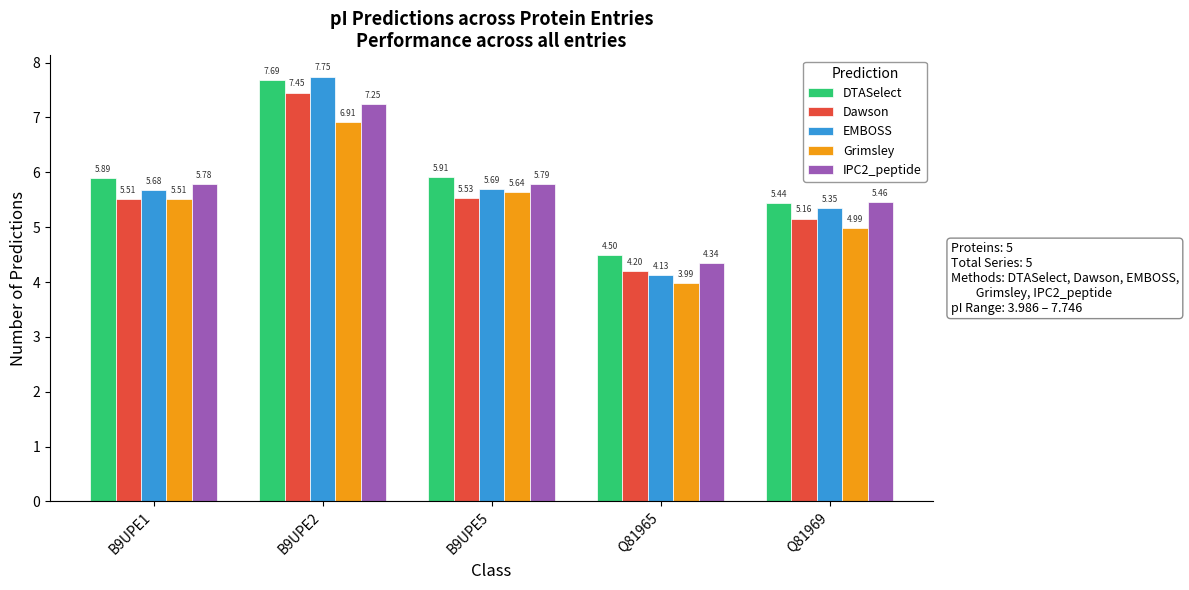

At which label is DTASelect closest to 6?

B9UPE5